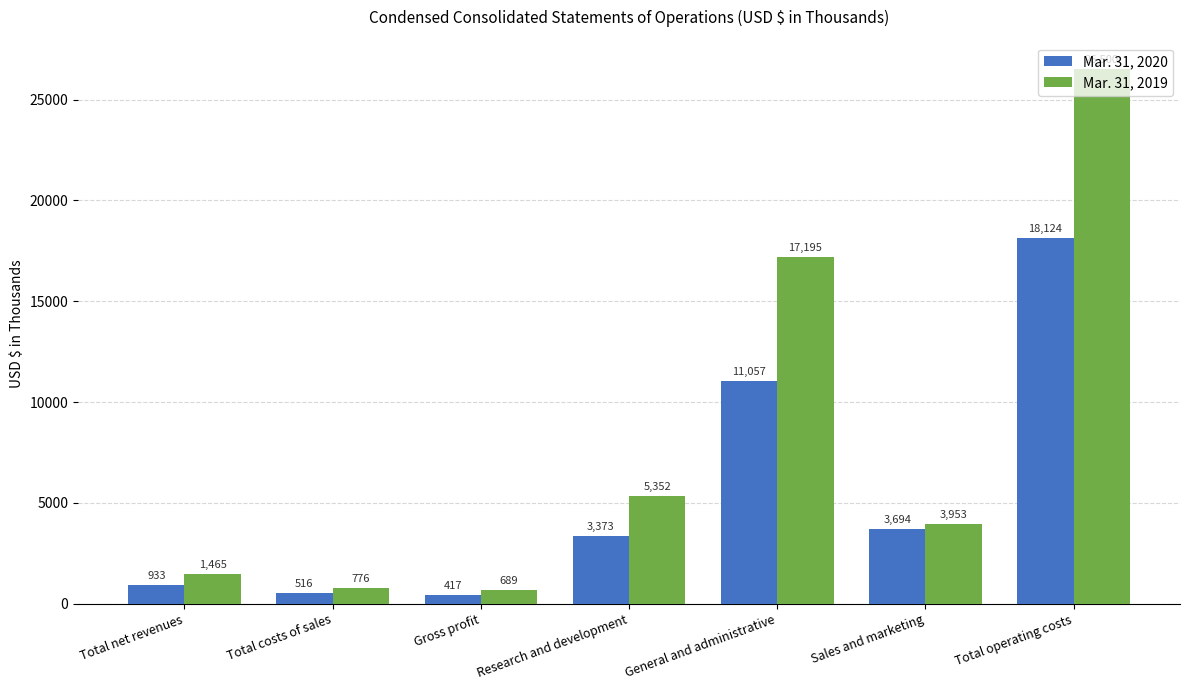

How many bars are there in total?

14